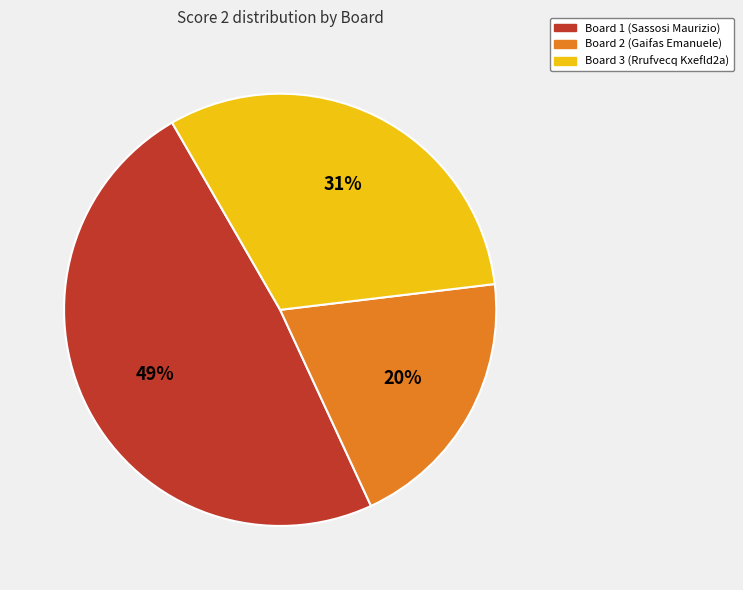

To the nearest percent, what percentage of the pie is Board 1?

49%